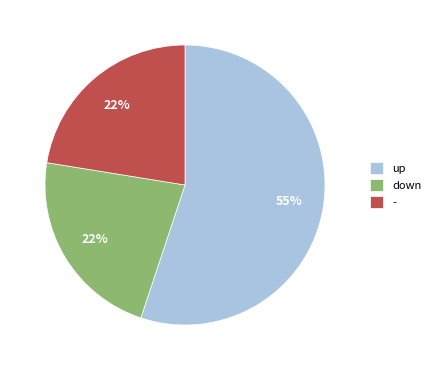

To the nearest percent, what is the combined percentage of down and up?

78%